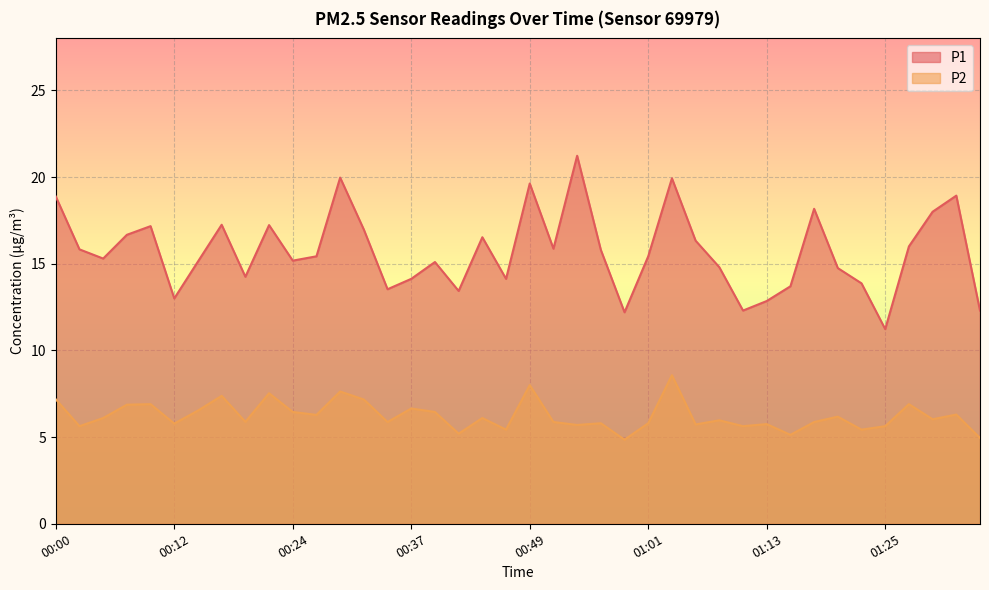

How many values in the P1 series are below 15?

15